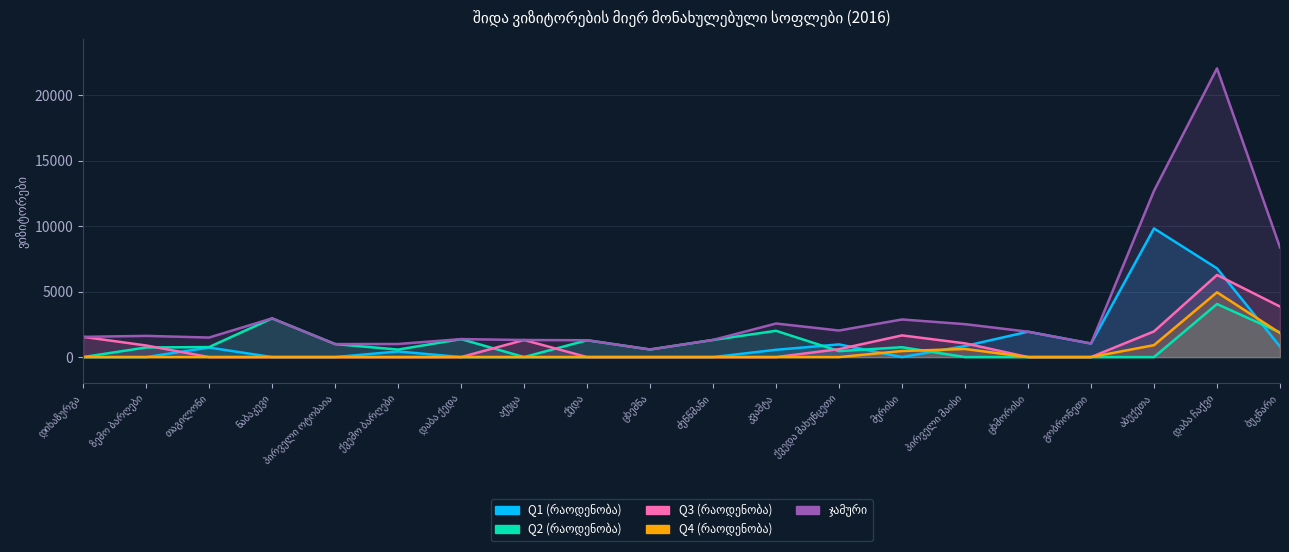

Which category has the lowest value in the Q3 (რაოდენობა) series?

თაგილონი